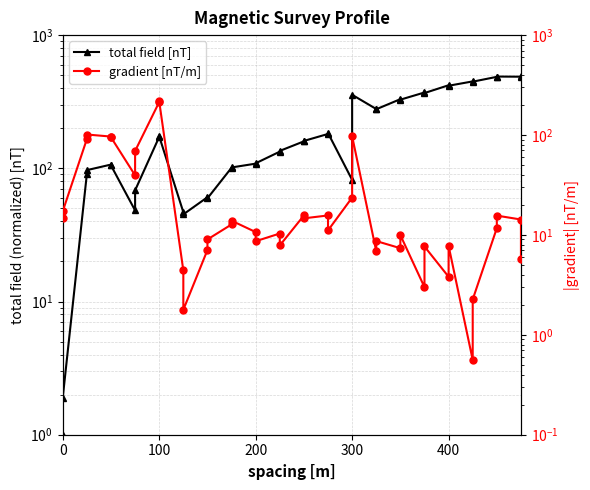

True or false: total field [nT] and gradient [nT/m] intersect in this chart.

True